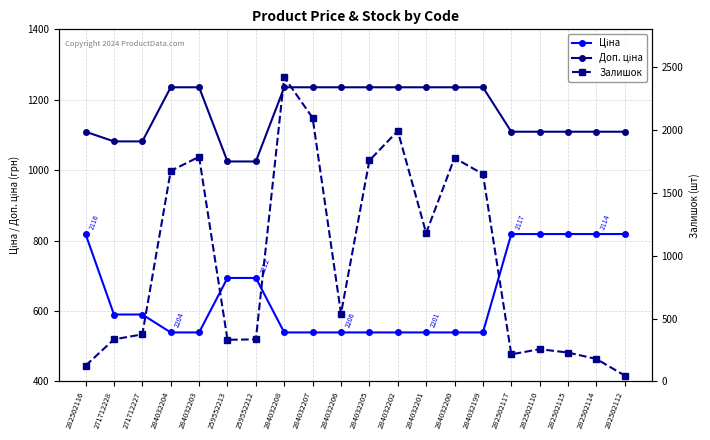

True or false: Ціна and Доп. ціна cross at least once.

False